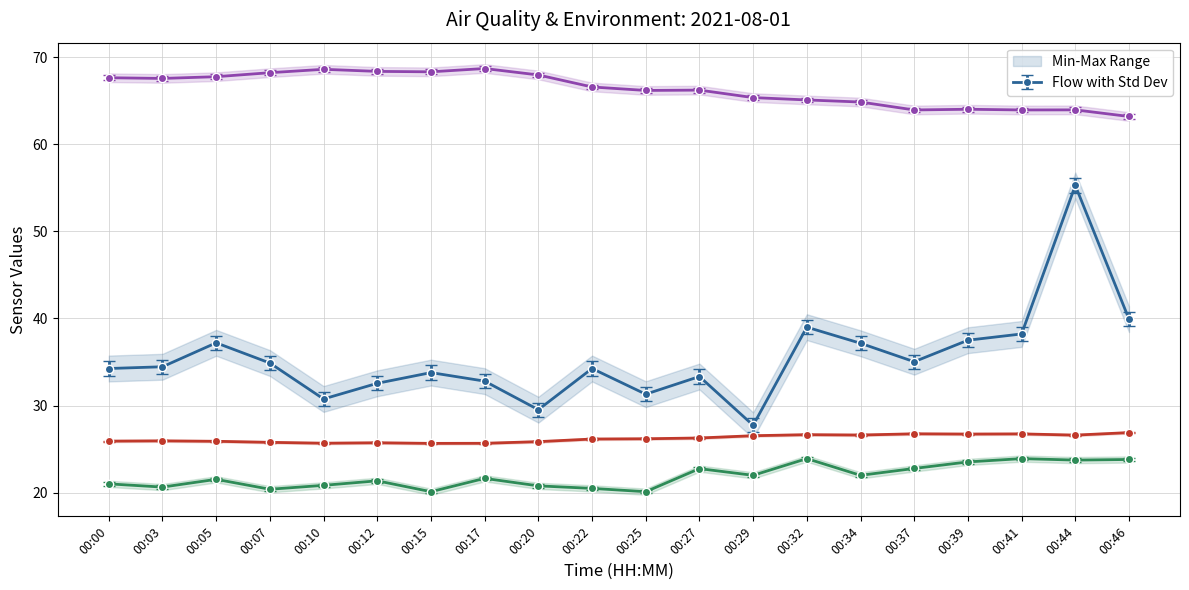

What value does the SDS_P2 series have at 00:17?

21.6